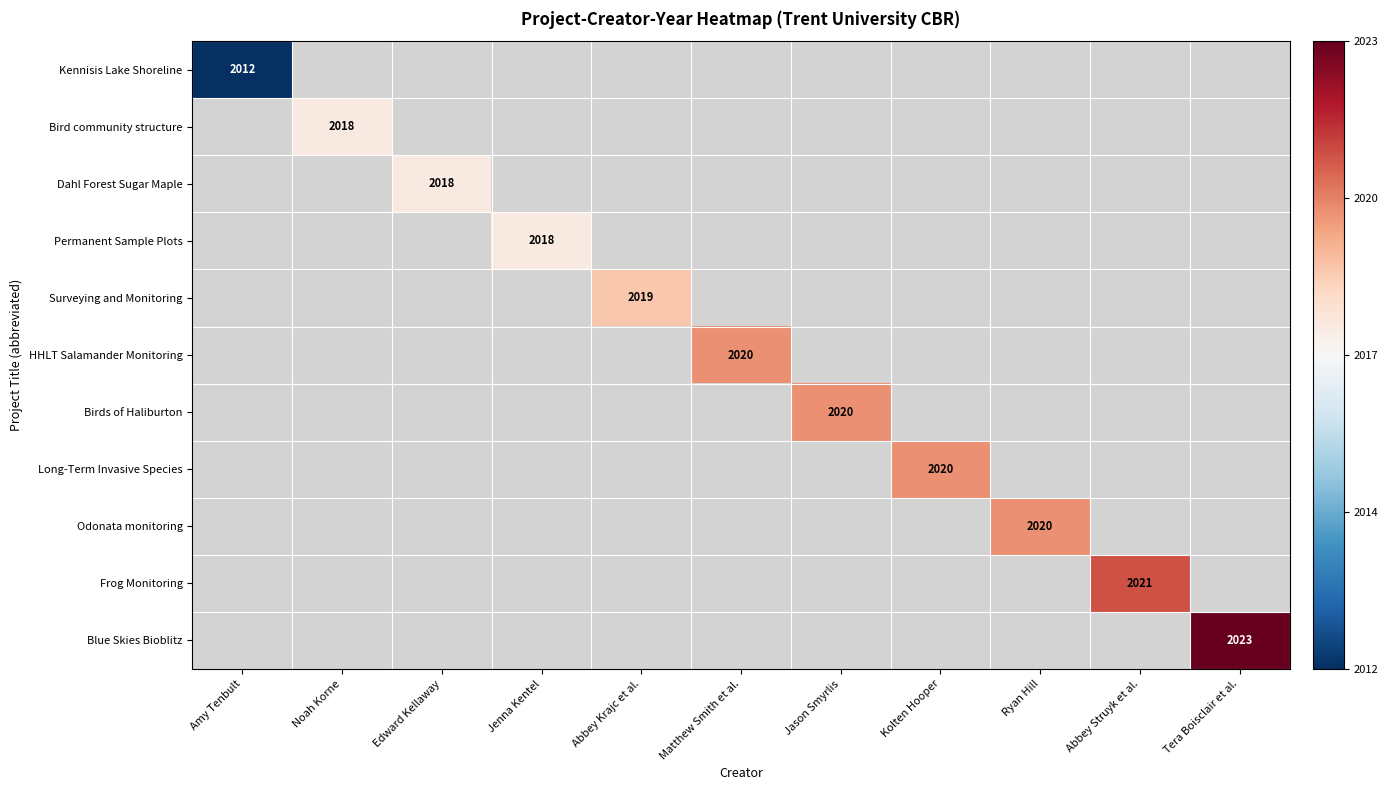

List the labels in order of Dahl Forest Sugar Maple value, smallest first.

Amy Tenbult, Noah Korne, Edward Kellaway, Jenna Kentel, Abbey Krajc et al., Matthew Smith et al., Jason Smyrlis, Kolten Hooper, Ryan Hill, Abbey Struyk et al., Tera Boisclair et al.